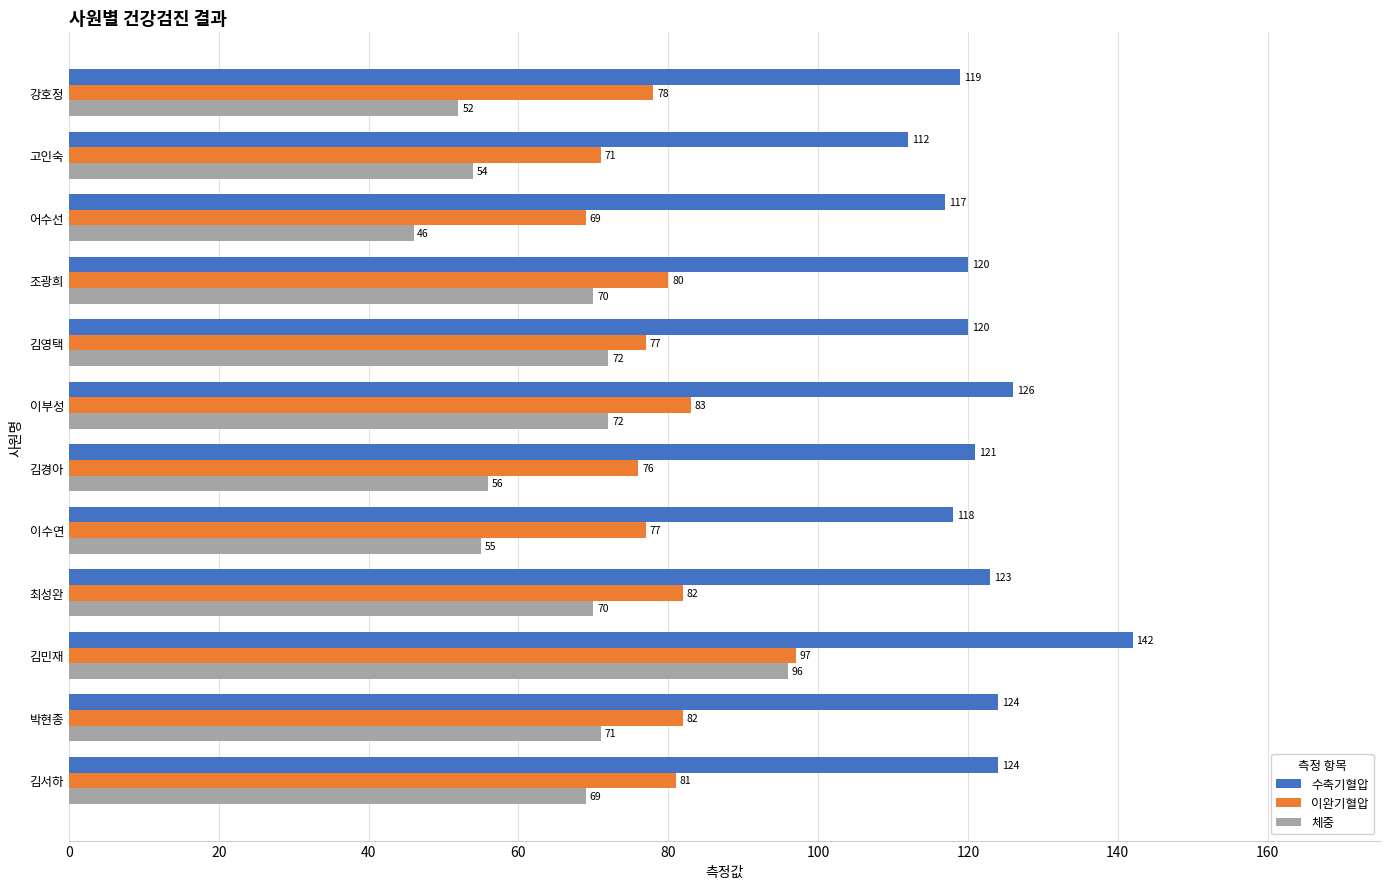

The value of 수축기혈압 at 박현종 is 38. True or false?

False